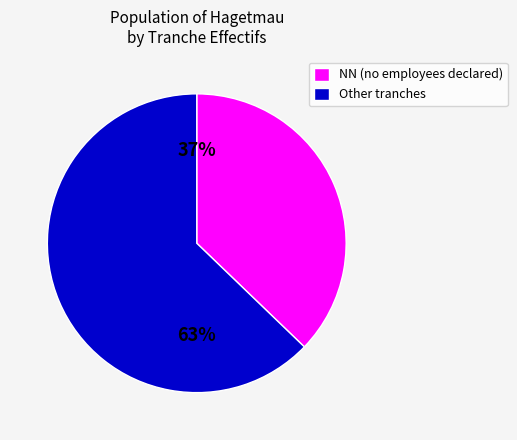

What is the largest slice in the pie chart?

Other tranches